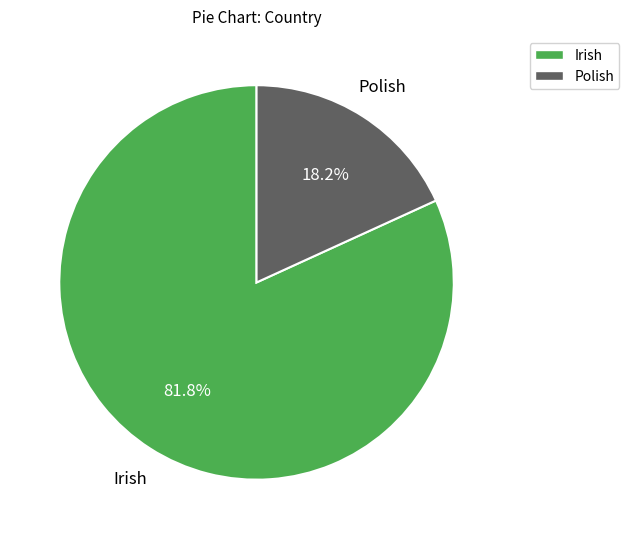

Combined, what portion of the pie is Irish and Polish?

100.0%